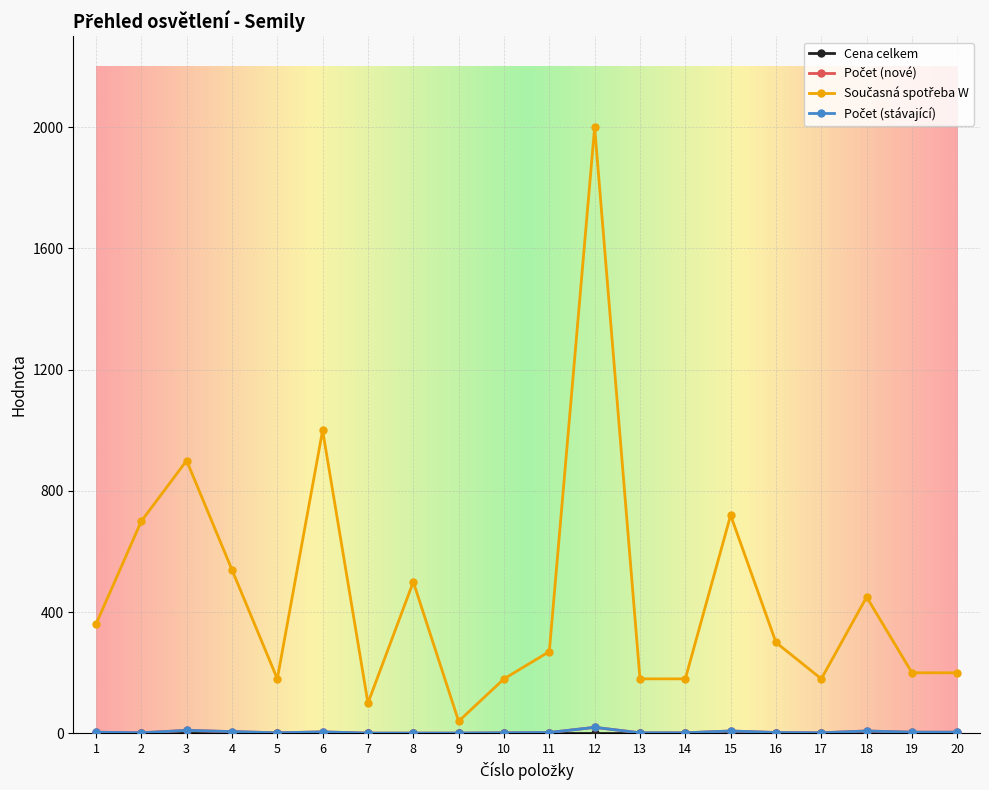

How many categories are shown in the chart?

20